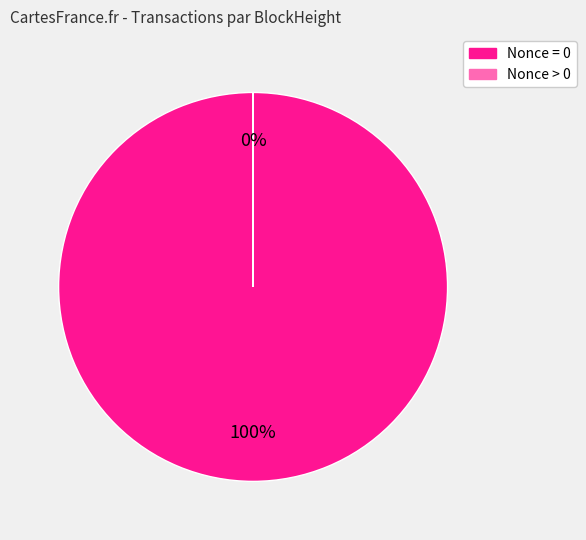

To the nearest percent, what is the difference between the largest and smallest slice percentages?

100%